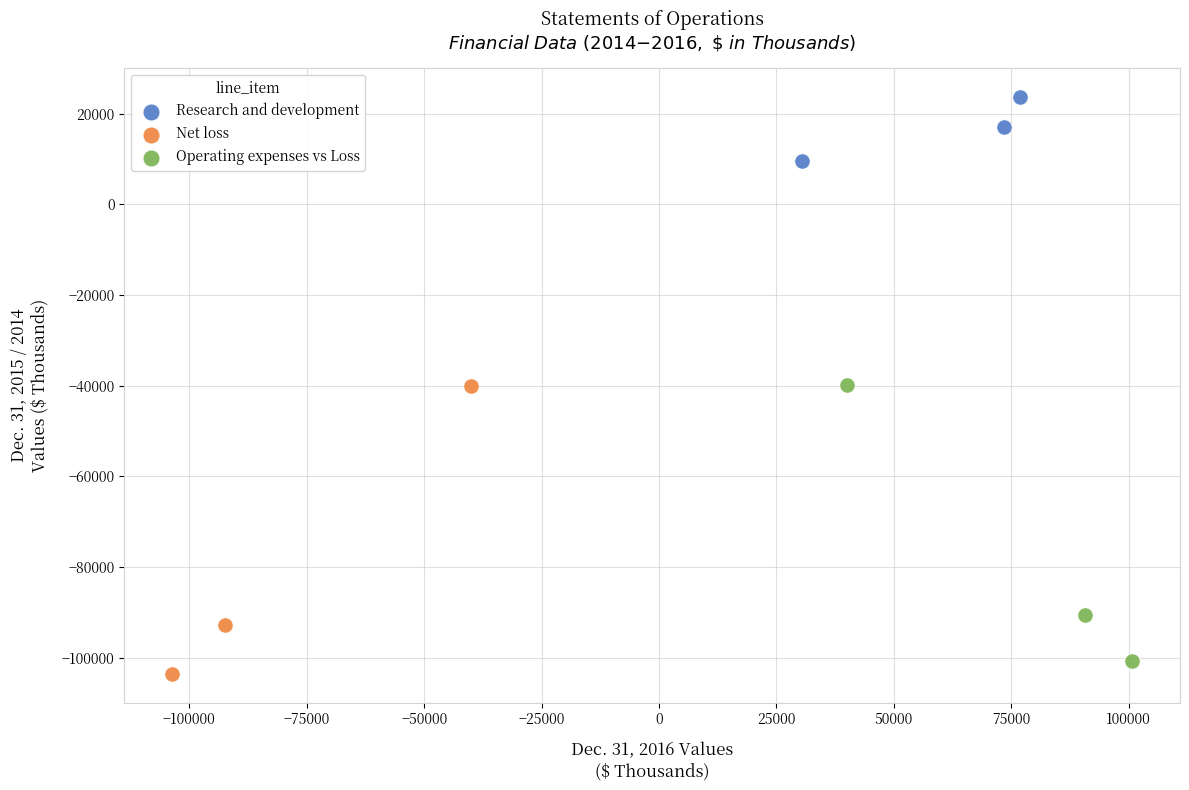

What are all the series names shown in the legend?

Research and development, Net loss, Operating expenses vs Loss